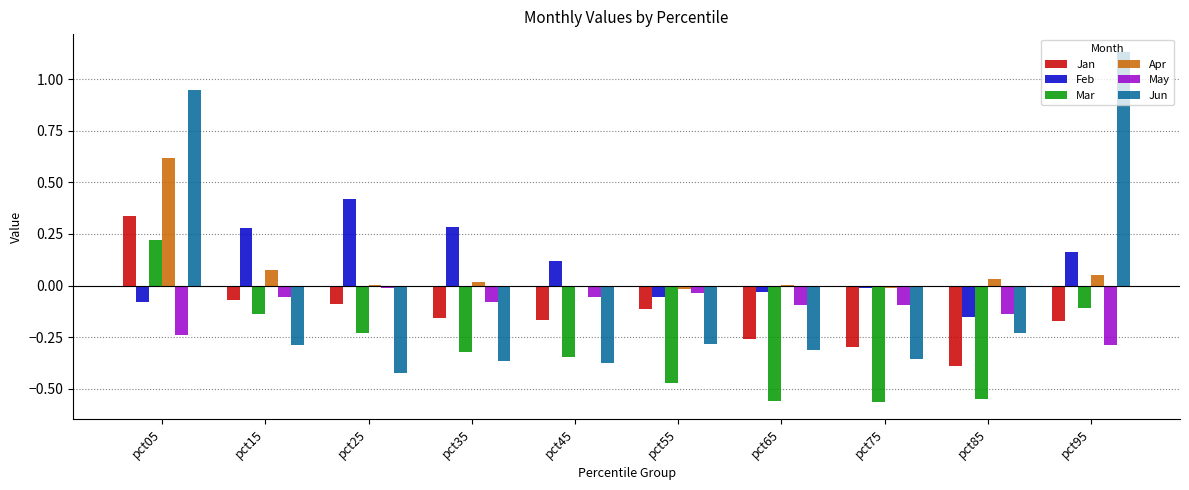

Are the bars horizontal?

No